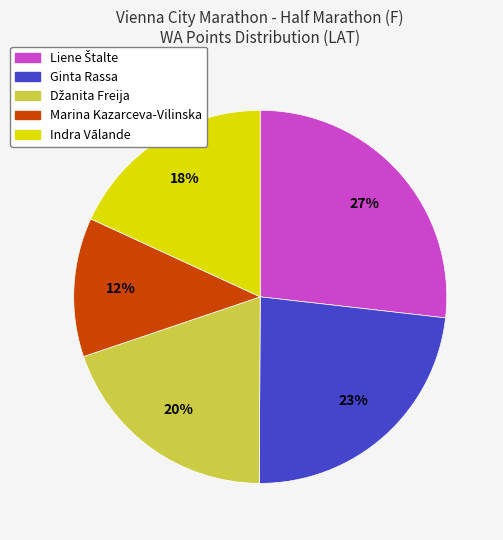

Do Ginta Rassa and Indra Vālande together represent more than half of the pie?

No